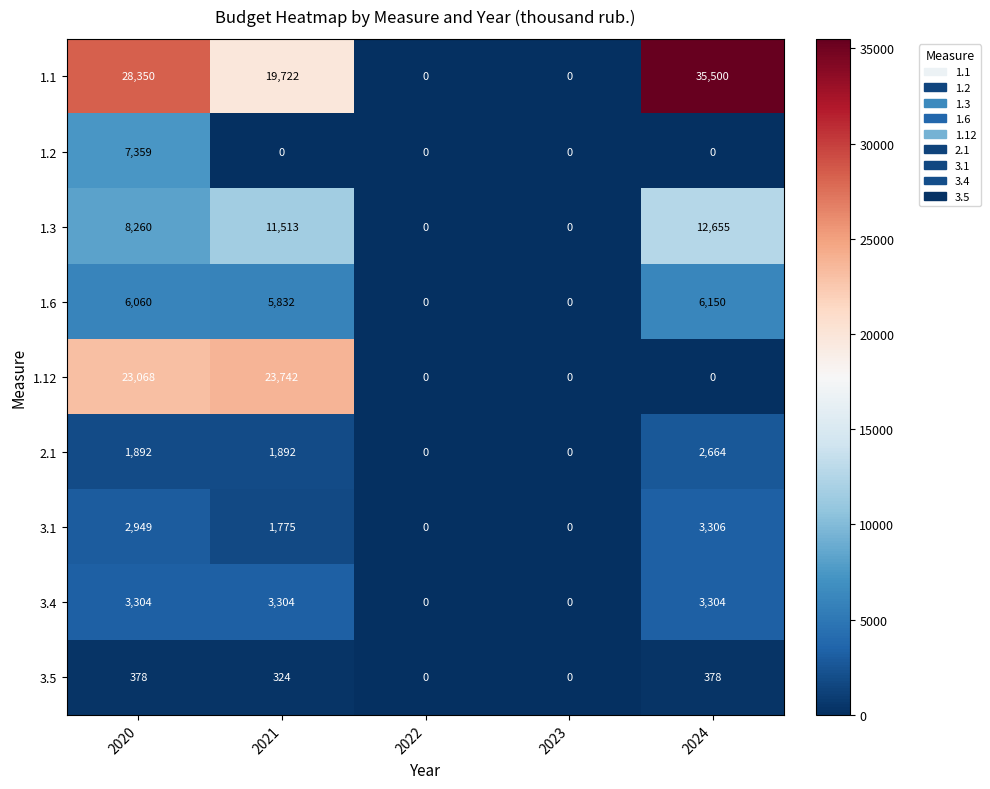

How many data points in 2.1 are less than 1892?

2